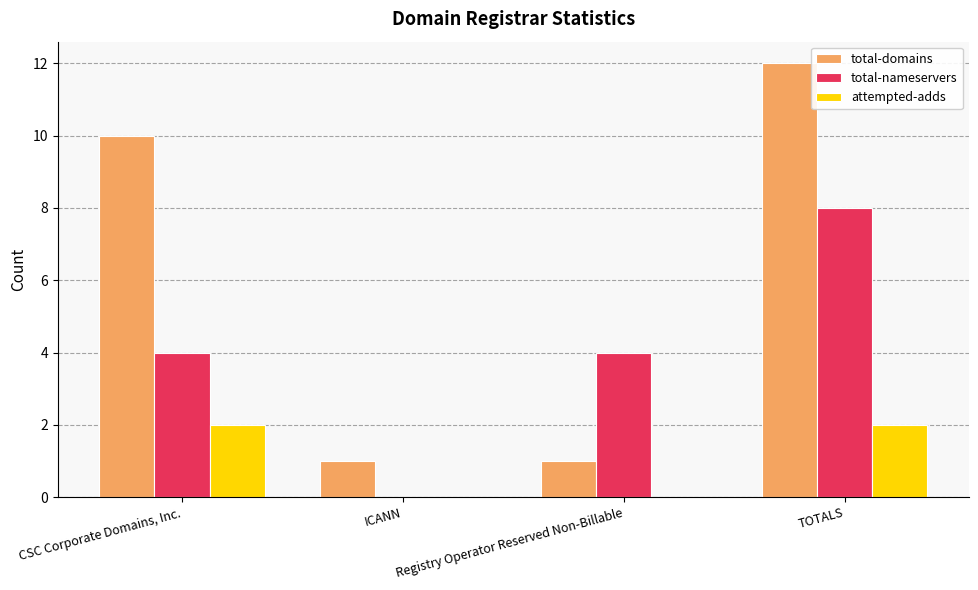

Reading left to right, list all the values displayed in this chart.

total-domains: 10	1	1	12
total-nameservers: 4	0	4	8
attempted-adds: 2	0	0	2